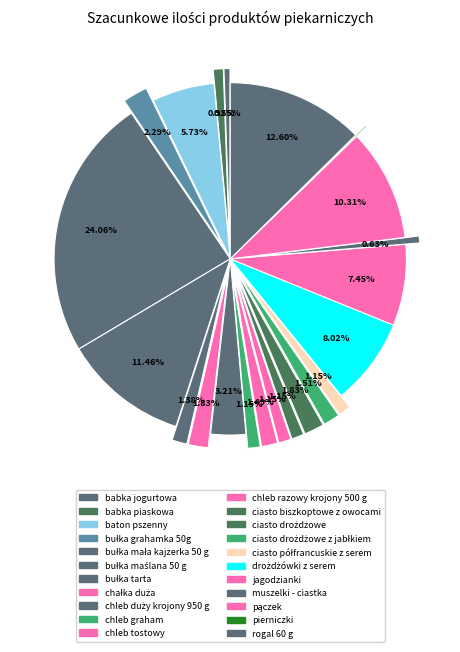

The bułka tarta slice represents 1% of the pie. True or false?

True